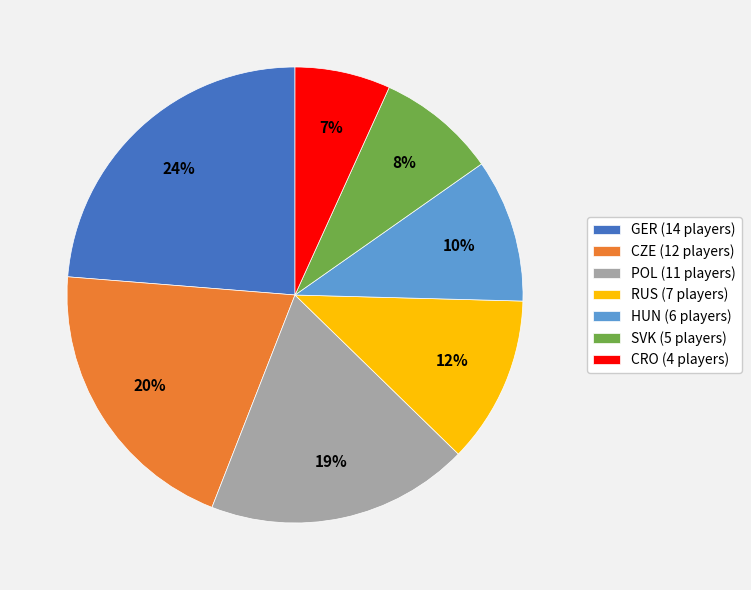

Is there a majority slice in this chart?

No